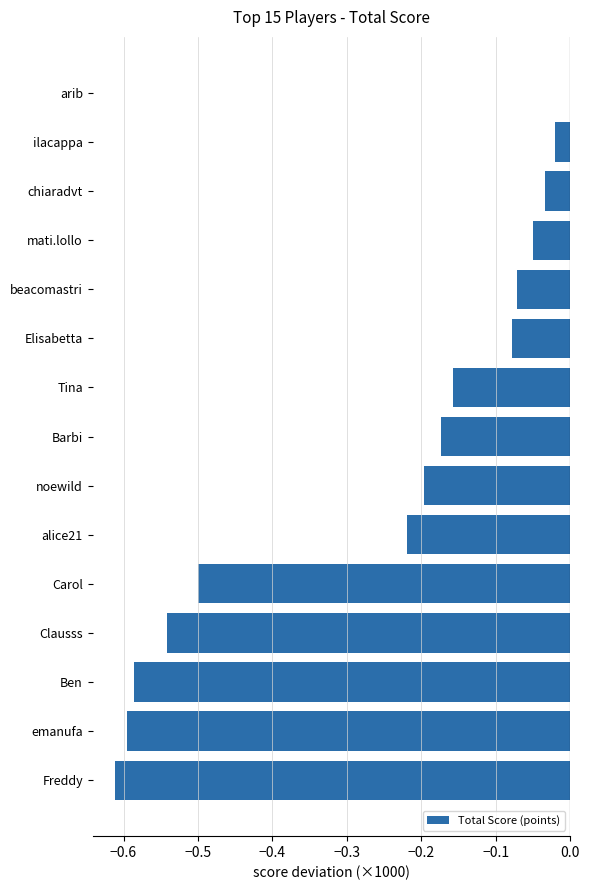

Which has a higher value, Tina or Carol?

Tina